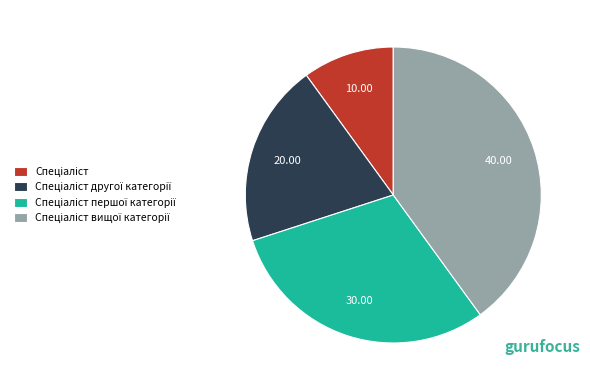

Is there any slice that represents more than half of the pie?

No